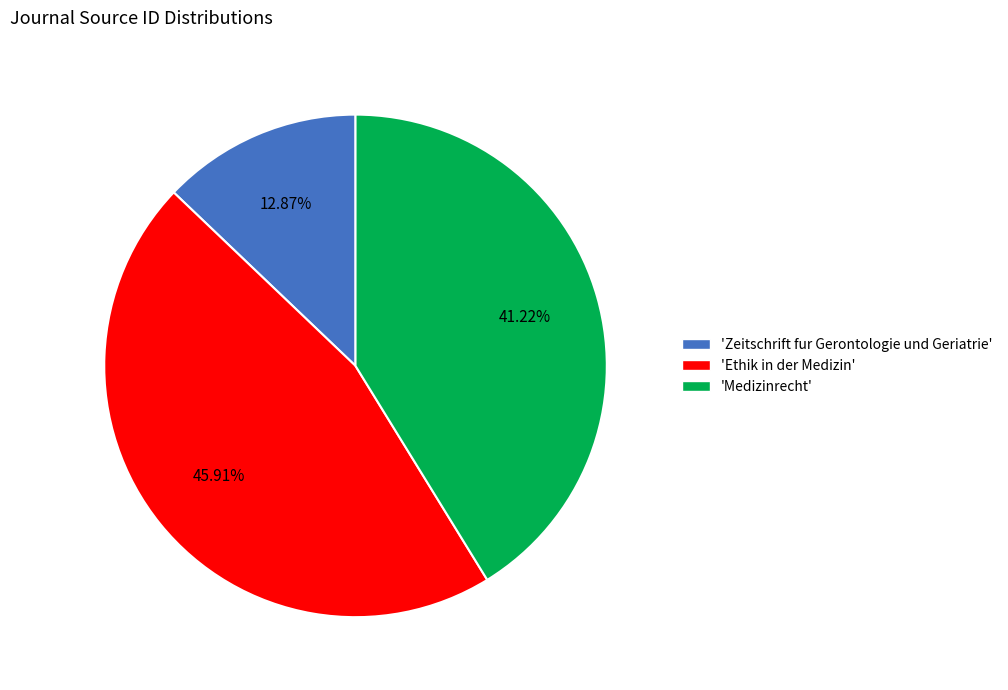

Between 'Ethik in der Medizin' and 'Medizinrecht', which is larger?

'Ethik in der Medizin'